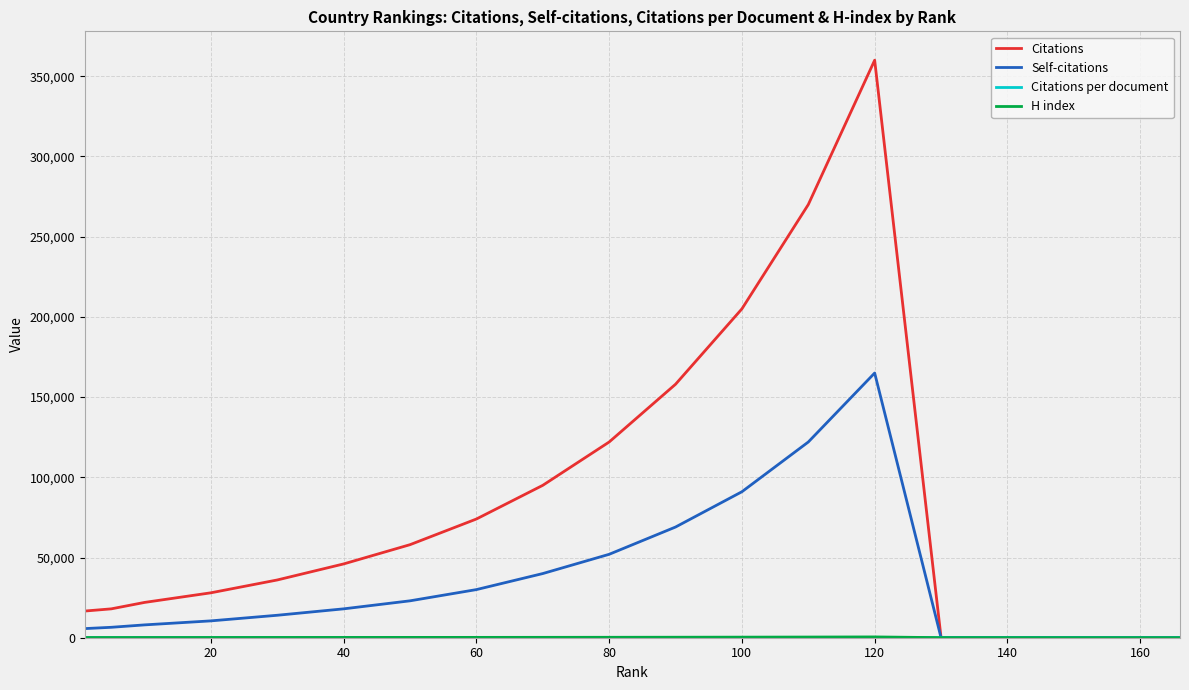

At how many categories does at least one series exceed 239728?

2